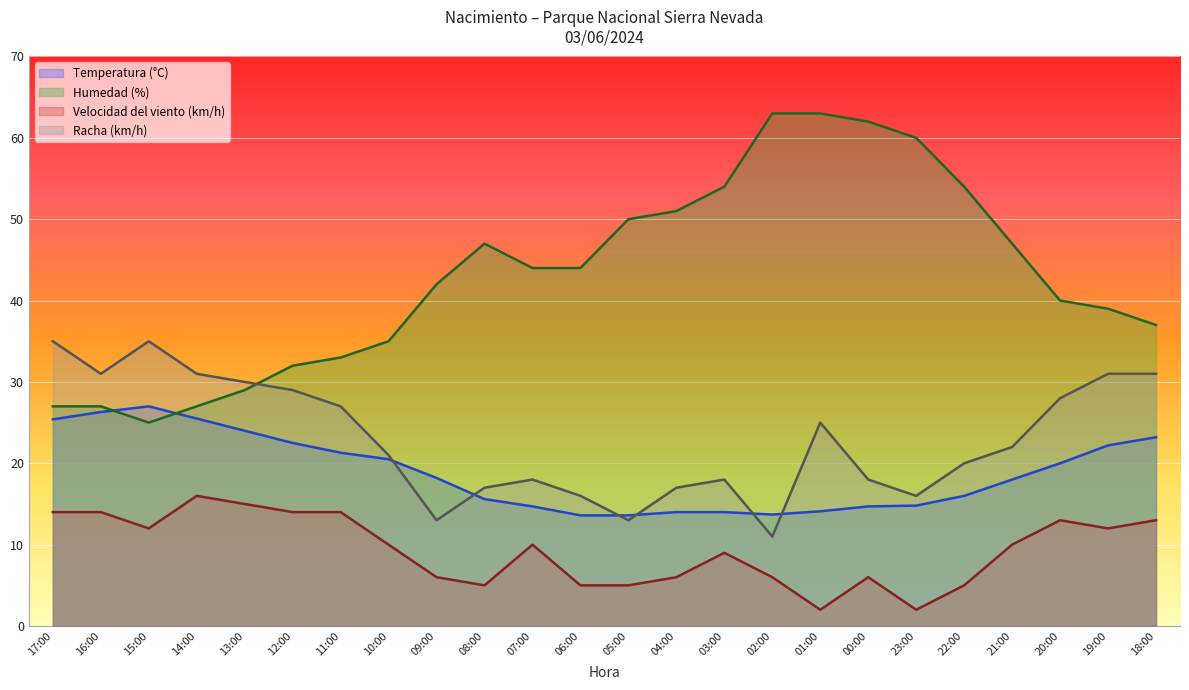

What is the total value across all series at 19:00?

104.2